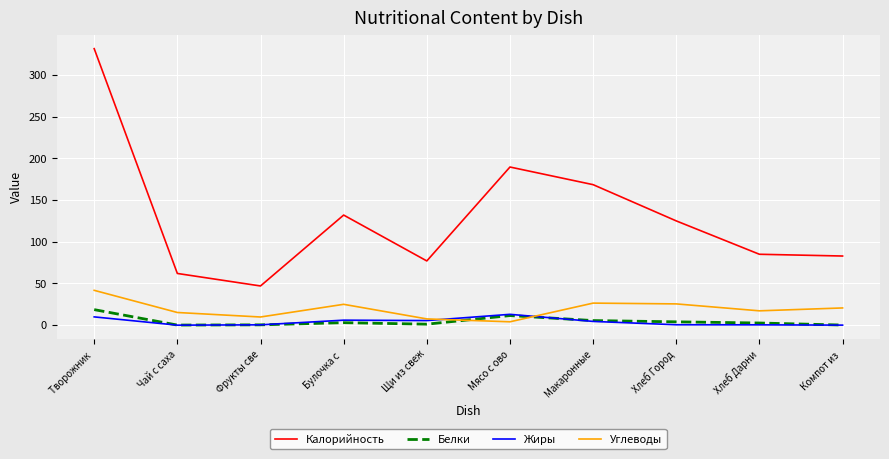

In Белки, how many points are lower than both neighbors (excluding endpoints)?

2